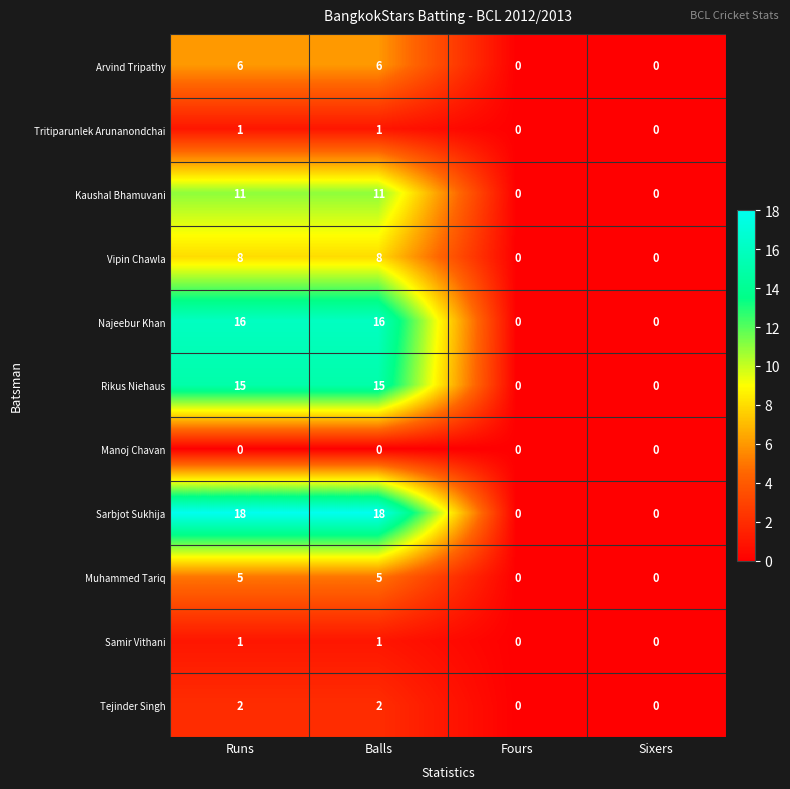

How many Vipin Chawla values are between 0 and 8?

4